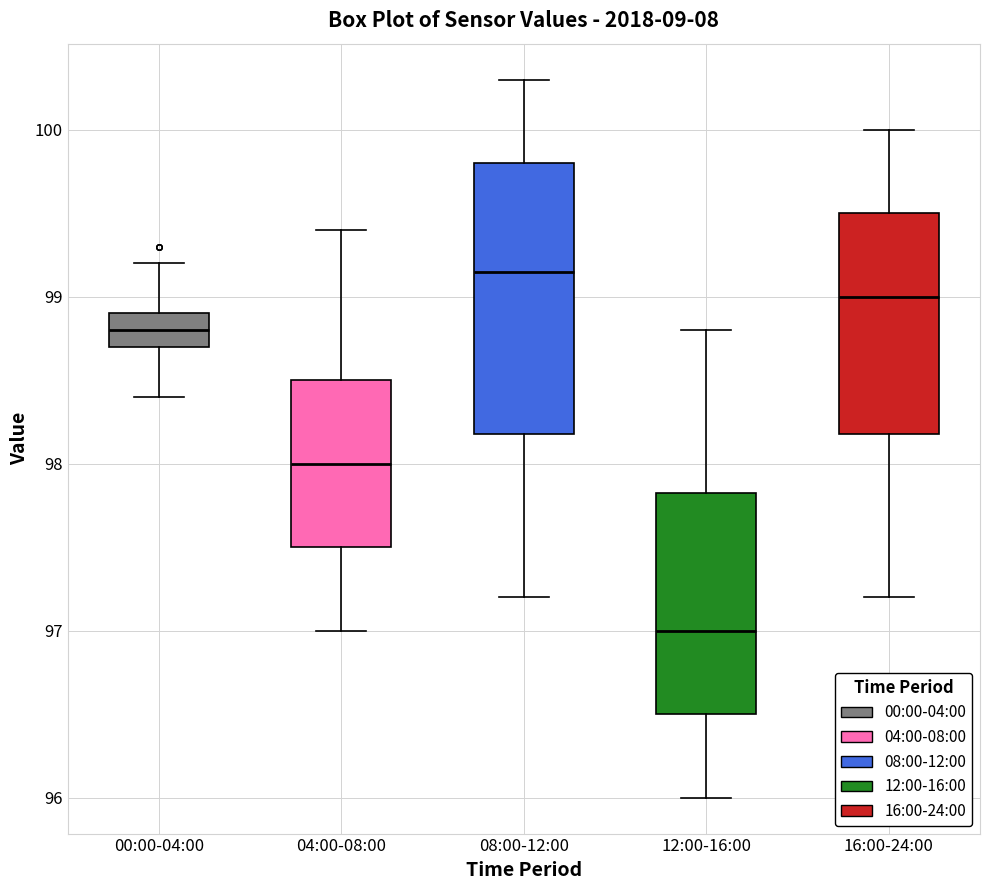

Where is the lower edge of the box for 00:00-04:00 on the y-axis? The values are not printed on the chart, so give them approximately, as read against the axis.

98.7